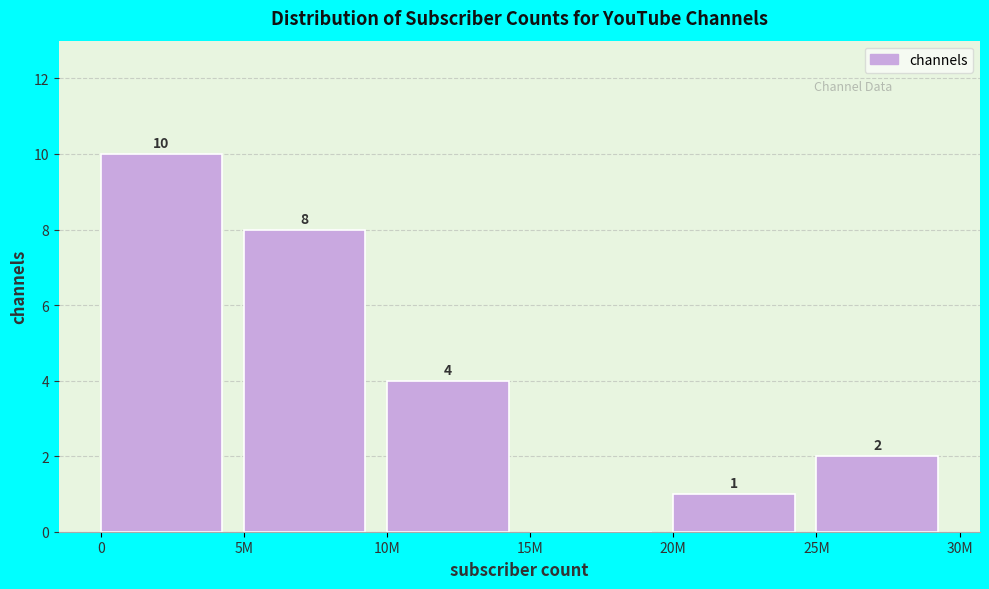

Reading left to right, extract all data points from this chart.

0=10	5M=8	10M=4	15M=0	20M=1	25M=2